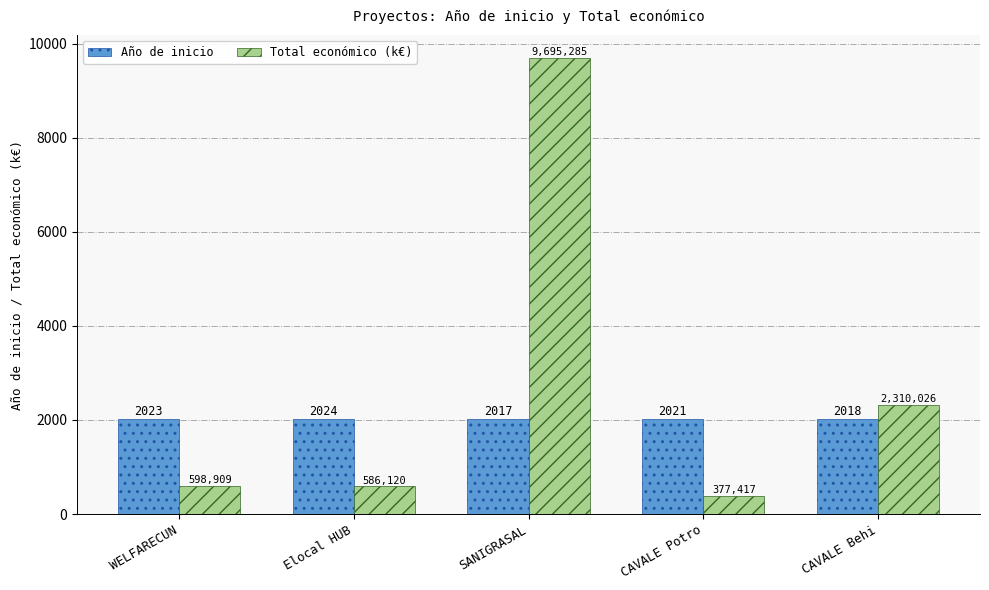

At how many categories does at least one series exceed 7509?

1